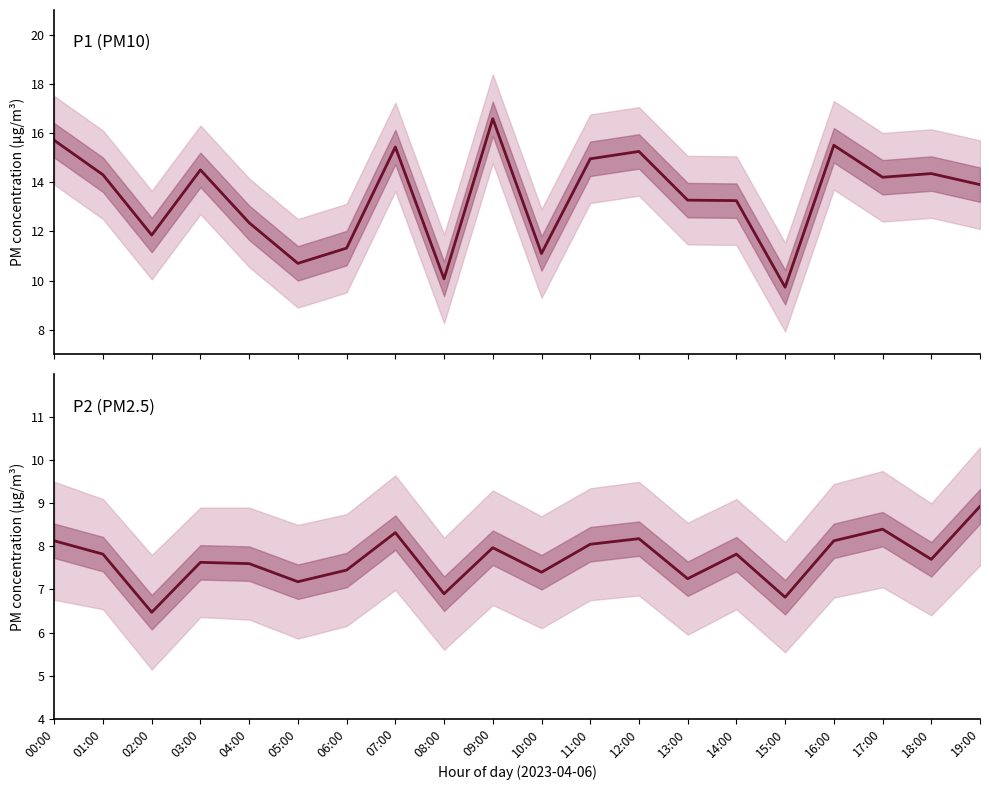

At which category does P2 reach its first local peak?

03:00